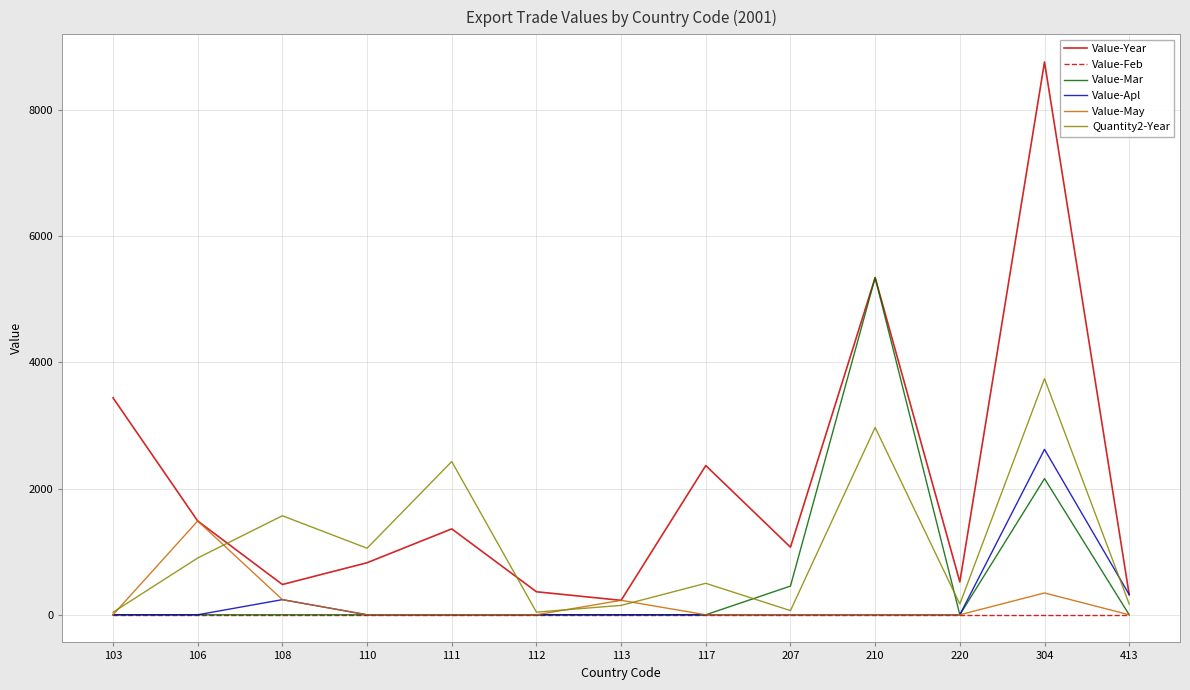

Which label corresponds to the largest value in the chart?

304